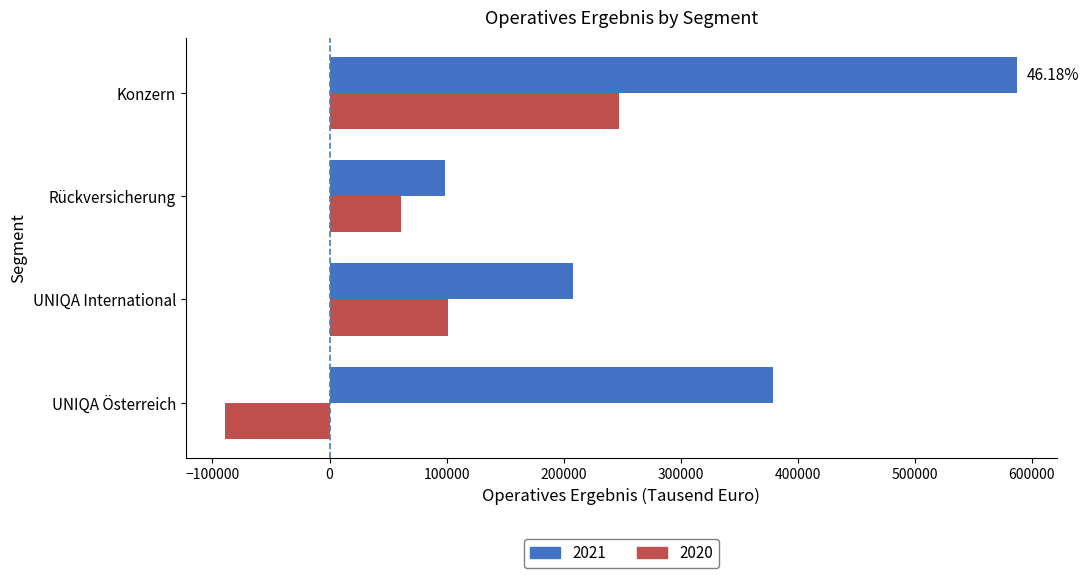

What is the average value of the 2020 series?

80320